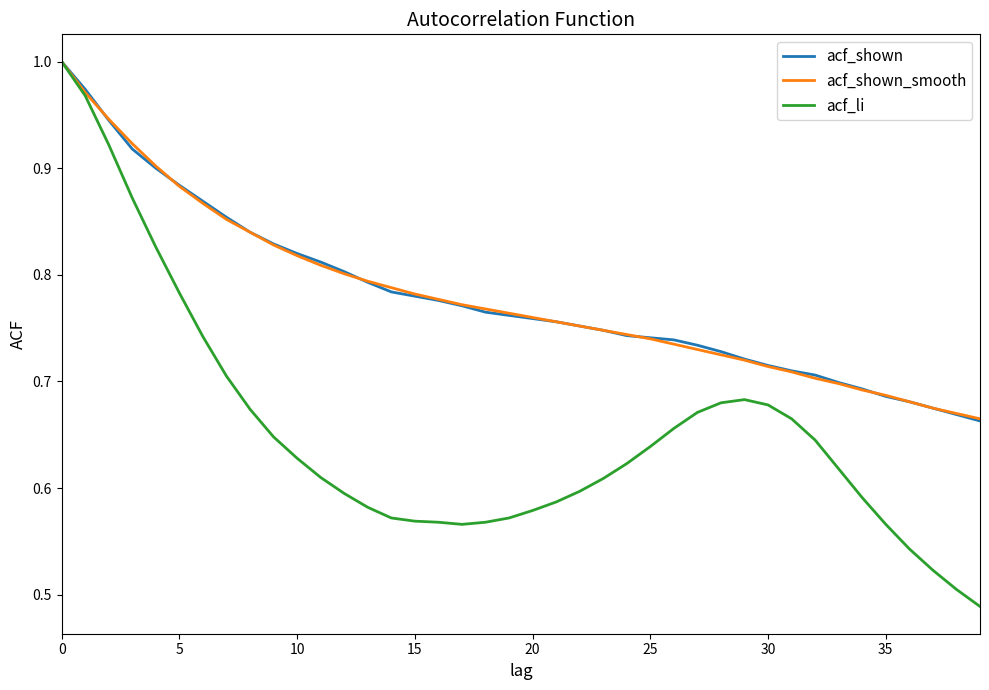

Which series has the largest range (max minus min)?

acf_li